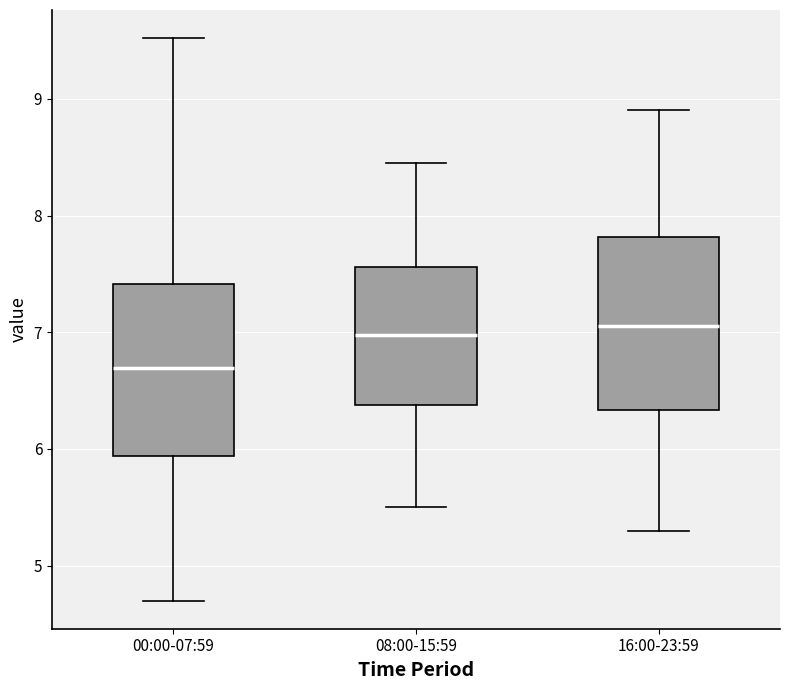

Reading left to right, read every box against the y-axis: the position of its median line, the range the box covers, and the ends of its whiskers. The values are not printed on the chart, so give them approximately, as read against the axis.

00:00-07:59: median 6.7, box 5.9 to 7.4, whiskers 4.7 to 9.5
08:00-15:59: median 7.0, box 6.4 to 7.6, whiskers 5.5 to 8.5
16:00-23:59: median 7.1, box 6.3 to 7.8, whiskers 5.3 to 8.9